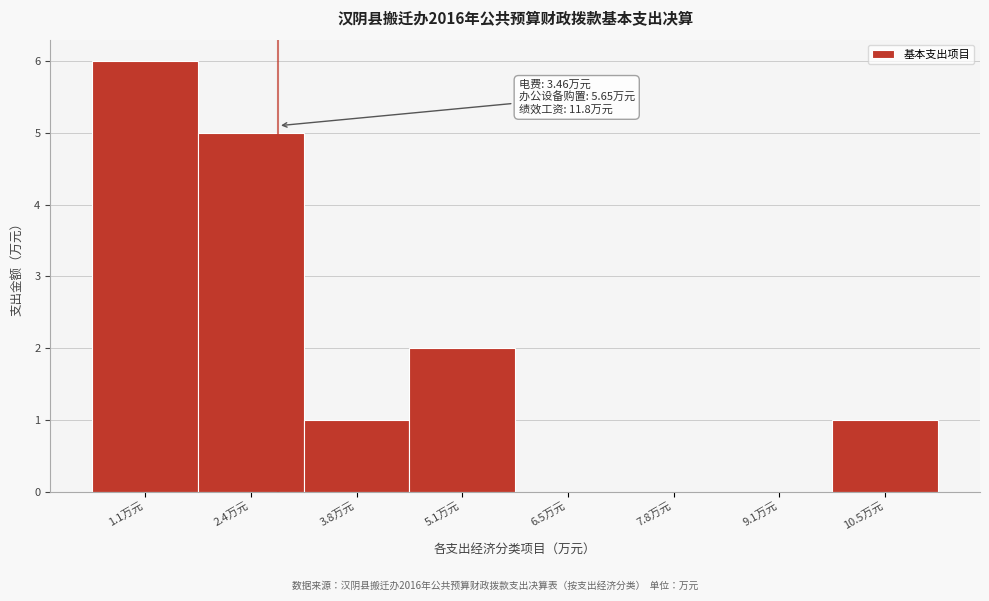

Reading left to right, what are all the values shown in this chart?

1.1万元=6	2.4万元=5	3.8万元=1	5.1万元=2	6.5万元=0	7.8万元=0	9.1万元=0	10.5万元=1